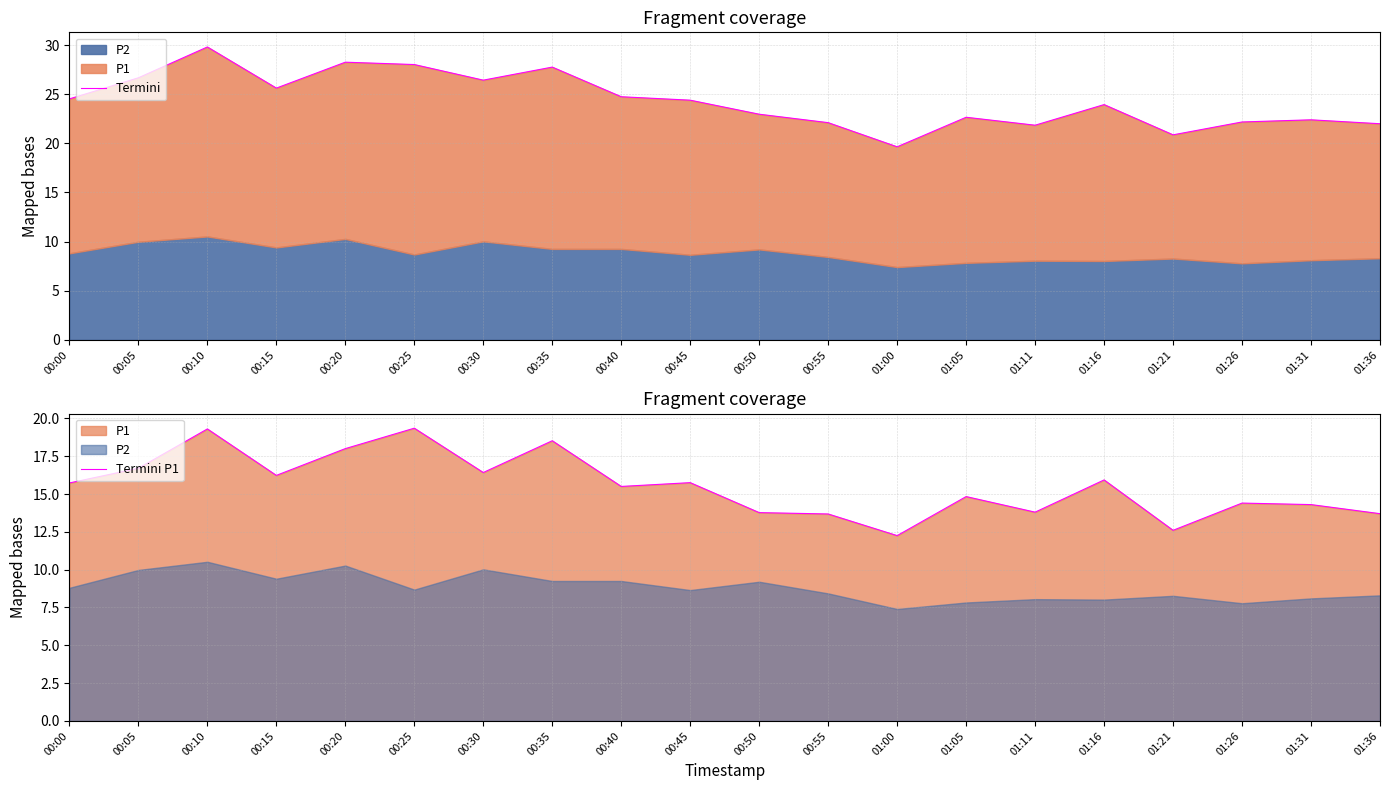

Which series has the largest total across all categories?

Termini